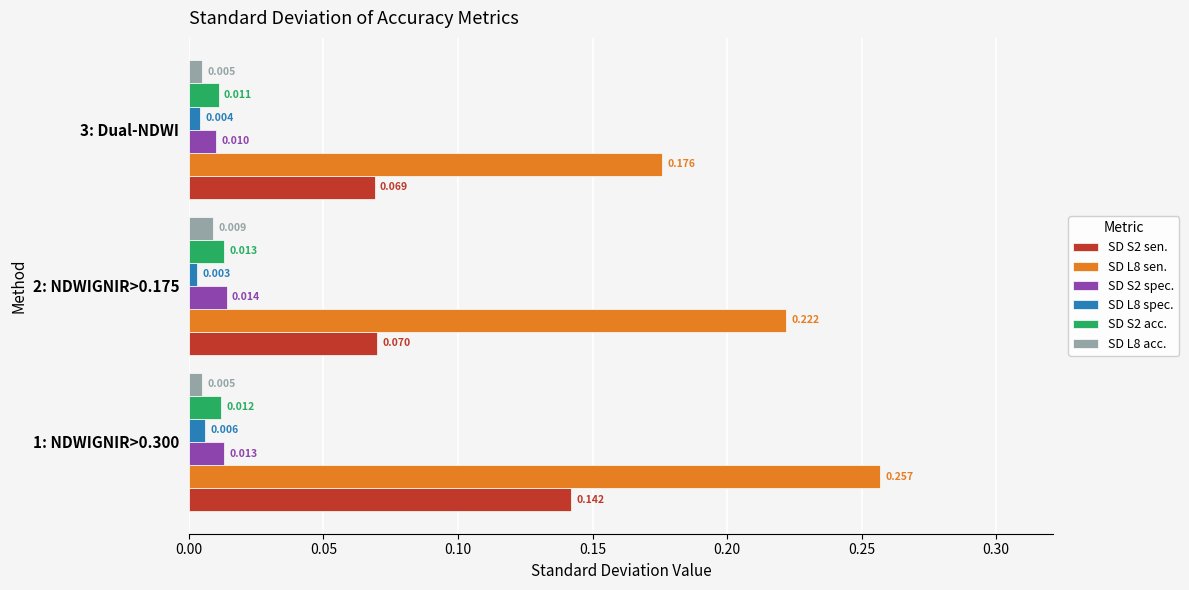

How many distinct data groups are displayed?

6